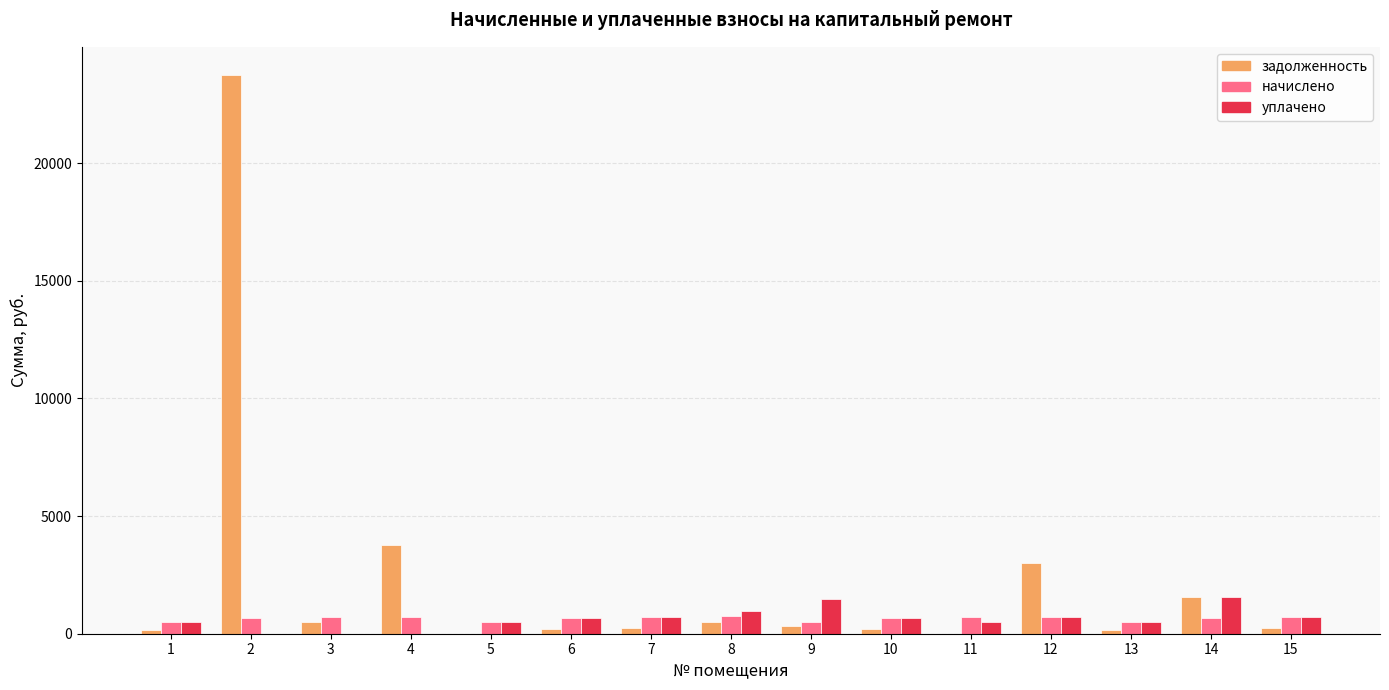

Which series has the largest total across all categories?

задолженность